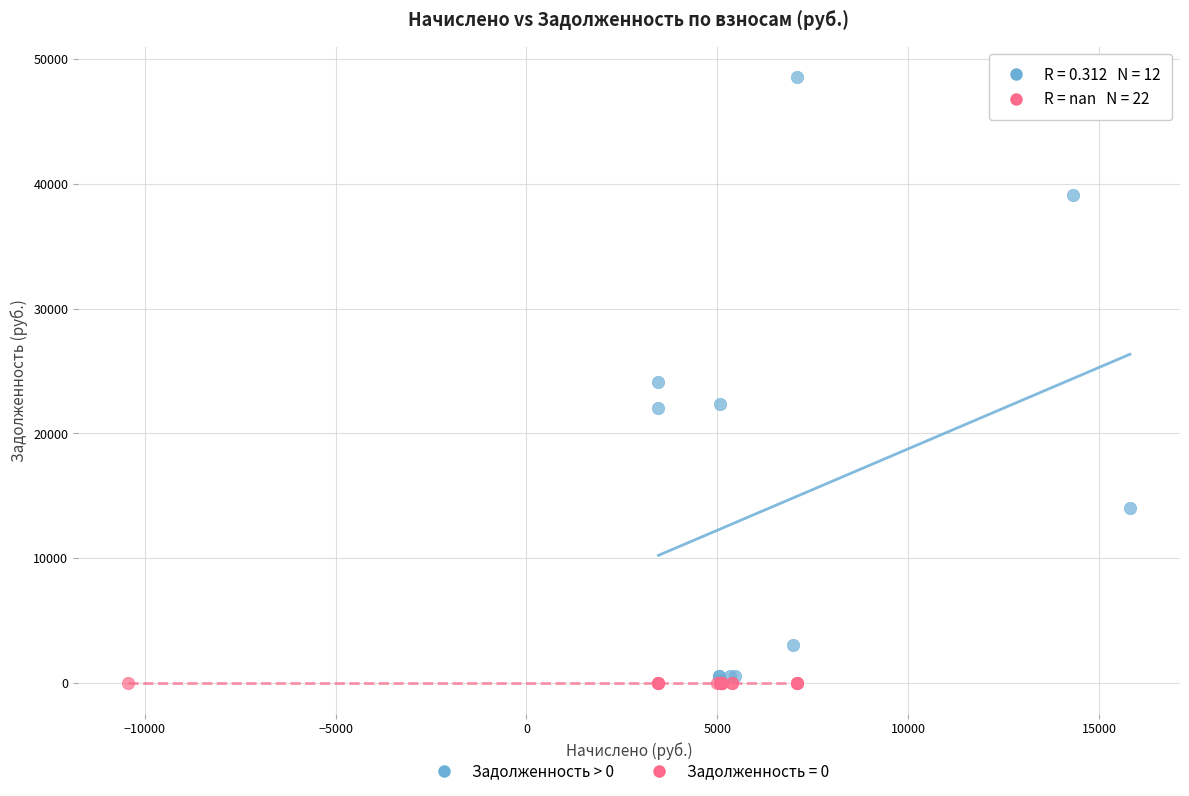

Which series contains the highest Y value?

Задолженность > 0